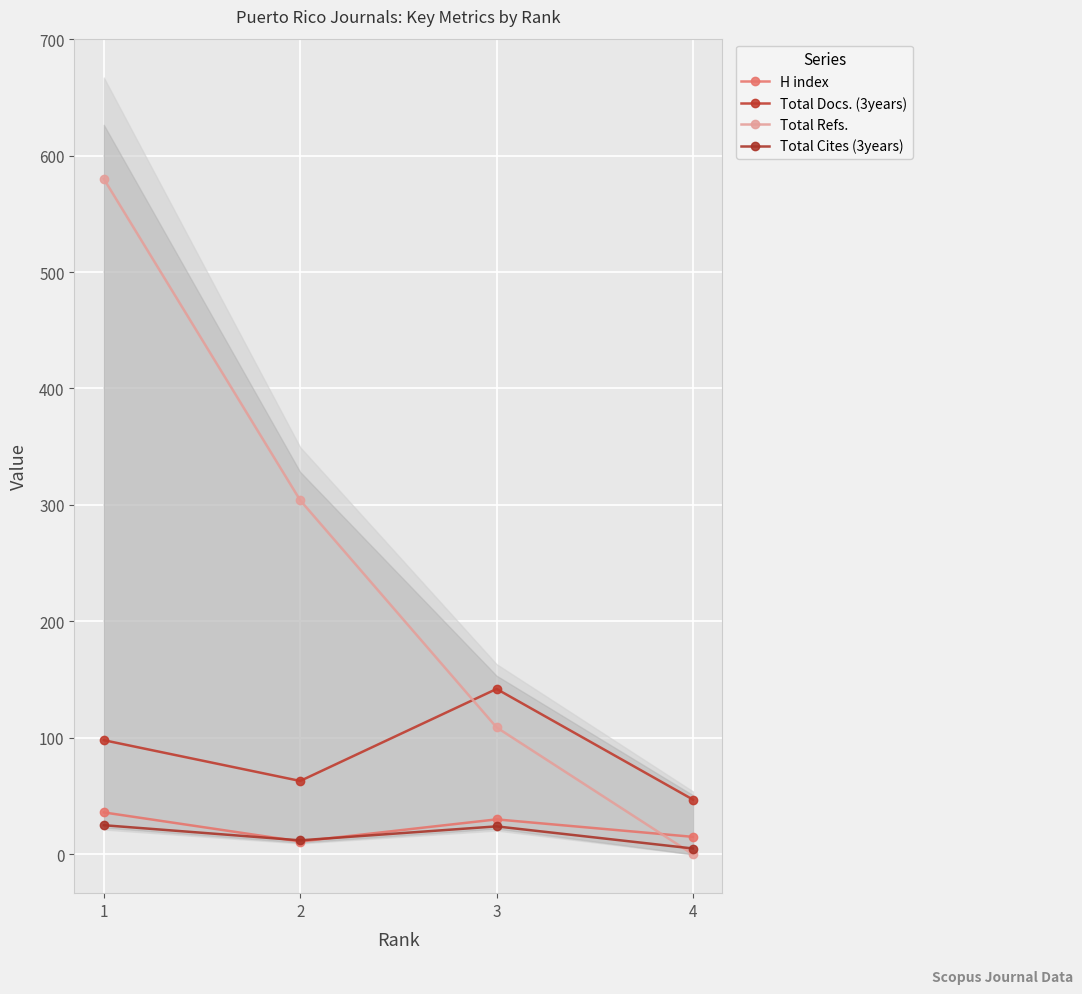

What is the sum of all H index values?

92